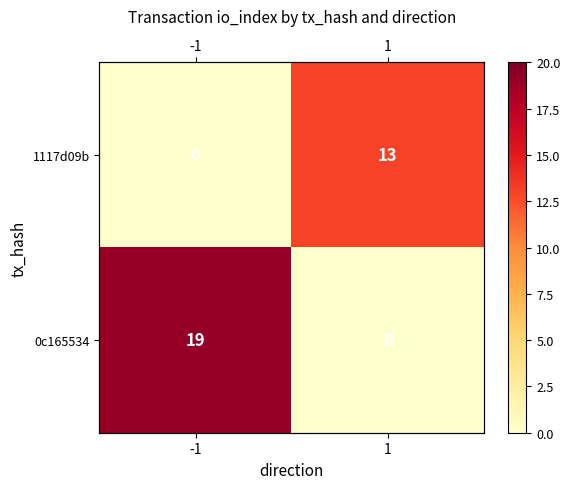

The 0c165534 series shows 33 at -1. True or false?

False